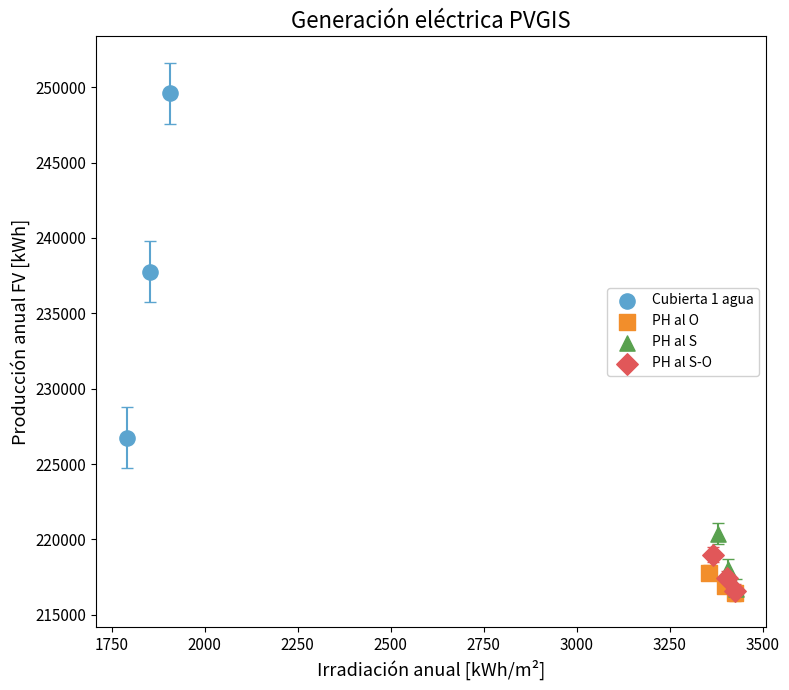

Which series has the largest Y range (max minus min)?

Cubierta 1 agua